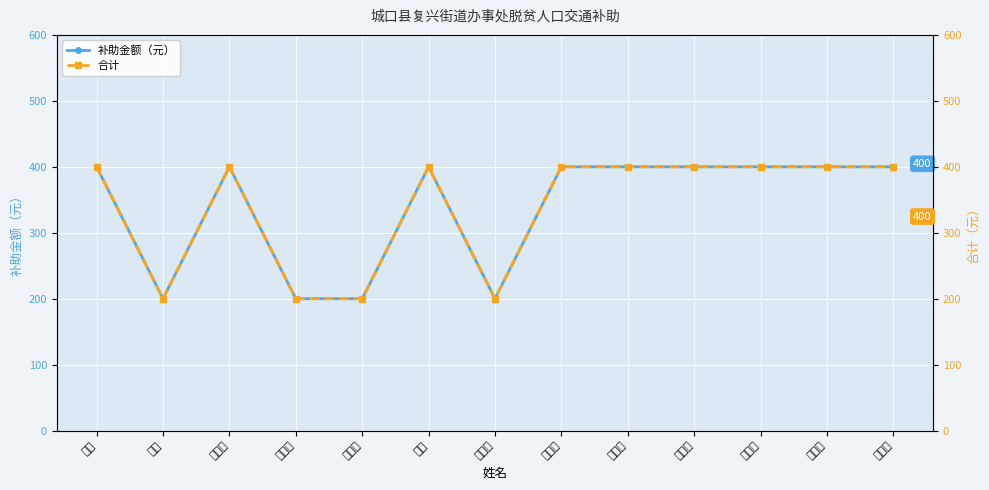

What is the minimum value for 补助金额（元）?

200